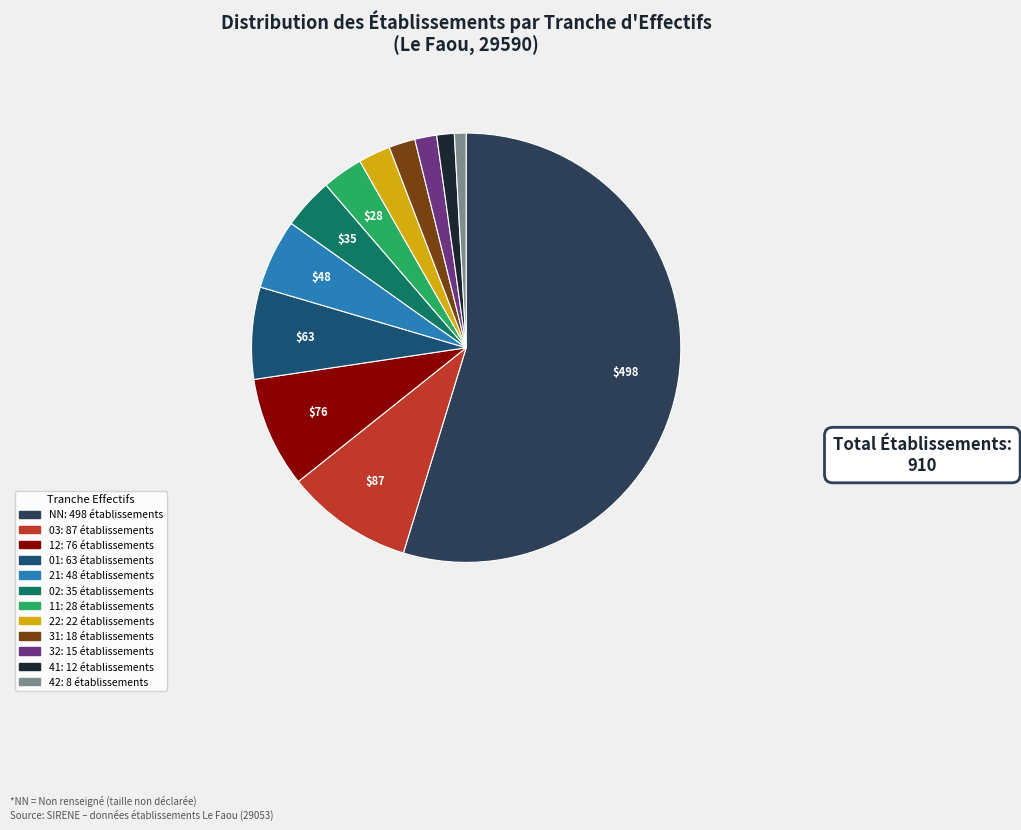

Is there any slice that represents more than half of the pie?

Yes